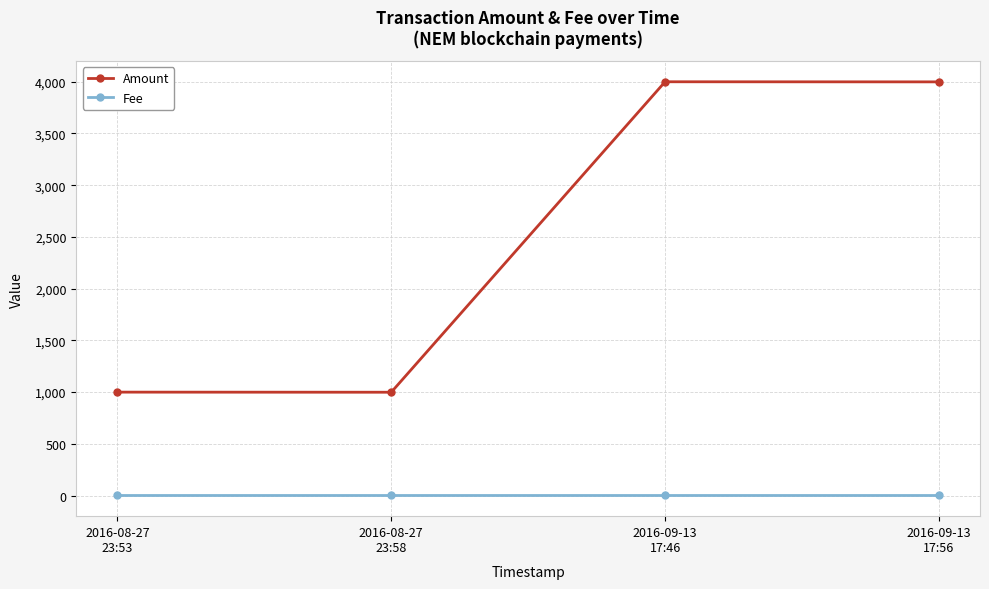

Which series has the largest total across all categories?

Amount